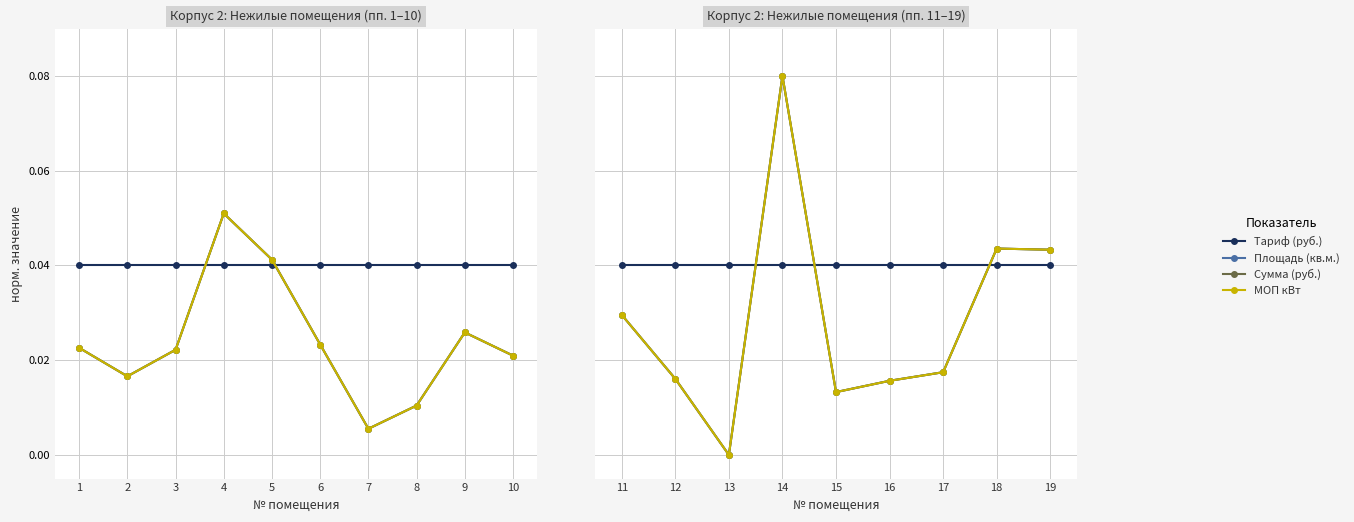

How many times do МОП кВт and Сумма (руб.) cross each other?

1